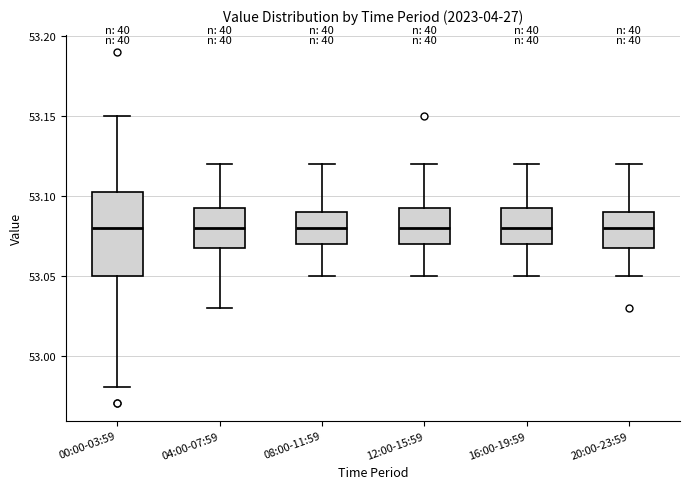

Reading left to right, transcribe this box plot: for each box, give where its median line is, the range the box spans, and where its two whiskers end, as read against the y-axis. The values are not printed on the chart, so give them approximately, as read against the axis.

00:00-03:59: median 53.080, box 53.050 to 53.105, whiskers 52.980 to 53.150
04:00-07:59: median 53.080, box 53.070 to 53.095, whiskers 53.030 to 53.120
08:00-11:59: median 53.080, box 53.070 to 53.090, whiskers 53.050 to 53.120
12:00-15:59: median 53.080, box 53.070 to 53.095, whiskers 53.050 to 53.120
16:00-19:59: median 53.080, box 53.070 to 53.095, whiskers 53.050 to 53.120
20:00-23:59: median 53.080, box 53.070 to 53.090, whiskers 53.050 to 53.120